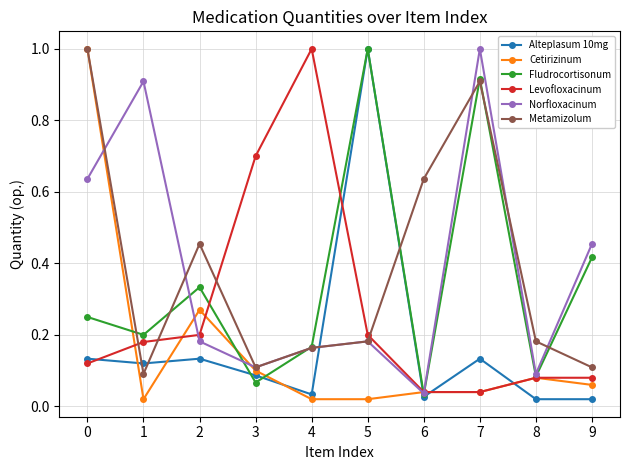

What is the maximum value shown in the chart?

1.0